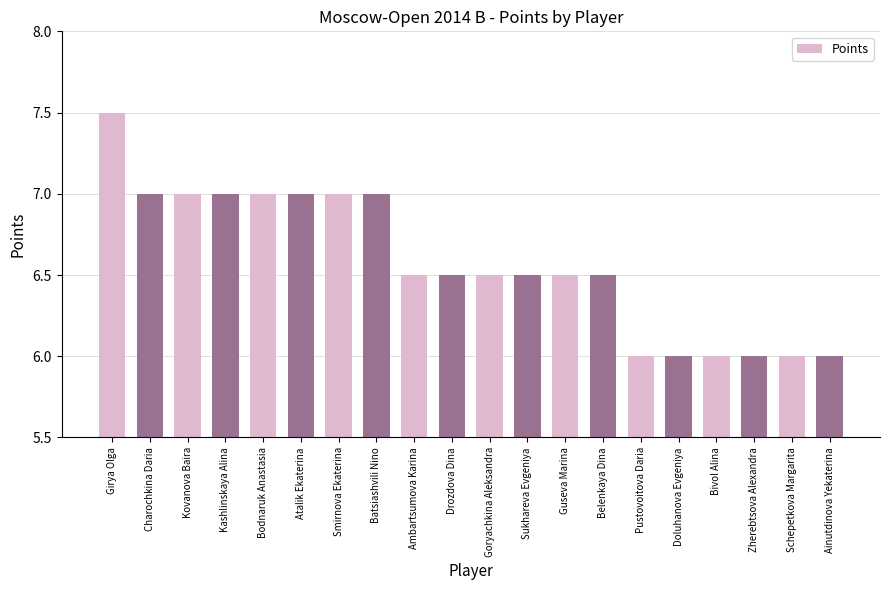

How many bars are there in total?

20